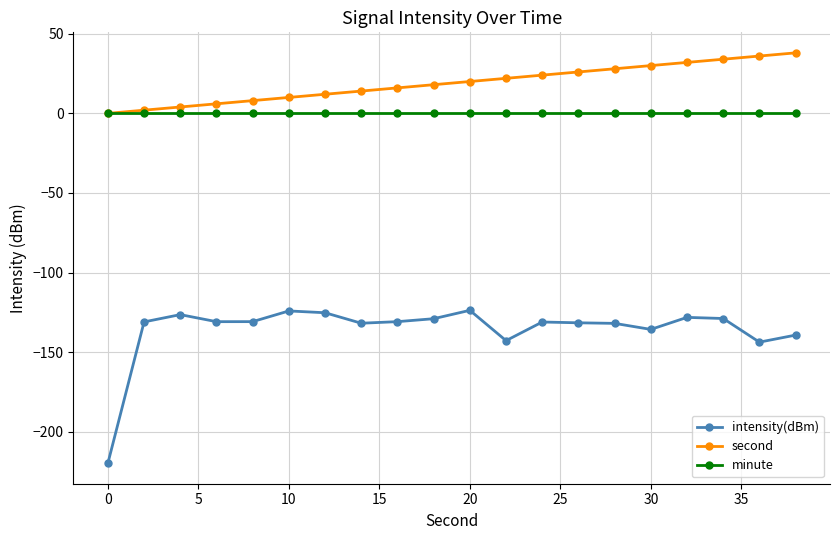

What is the maximum value for intensity(dBm)?

-123.7